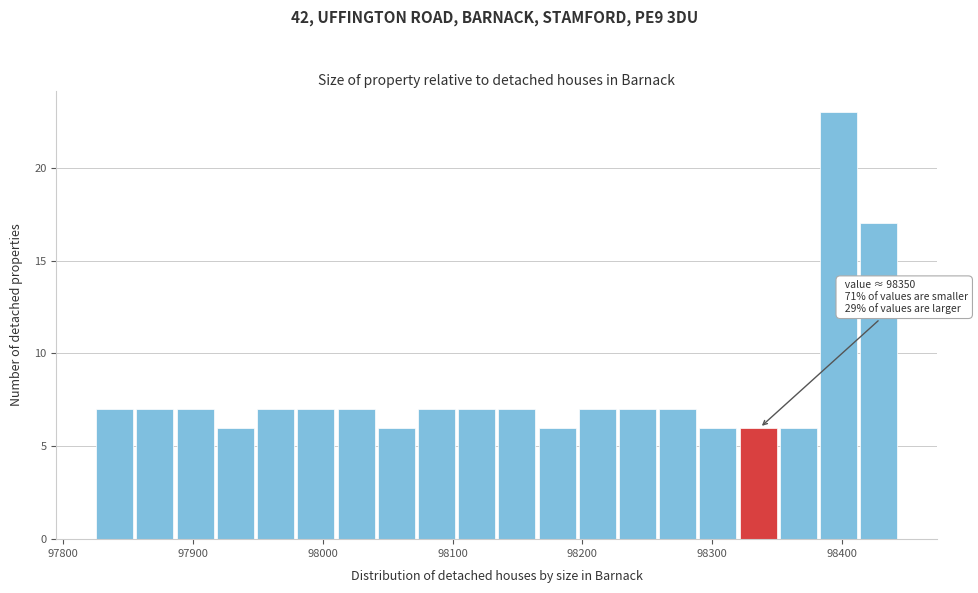

Read against the x-axis, roughly where is the centre of the tallest bar?

98400